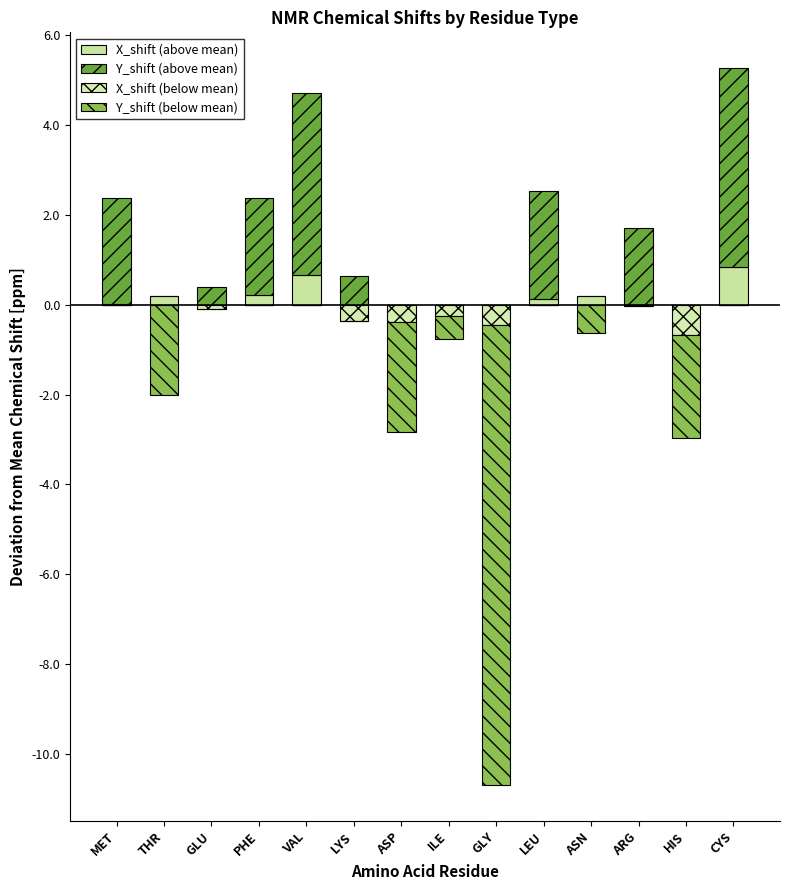

Which series has the widest spread of values?

Y_shift (below mean)